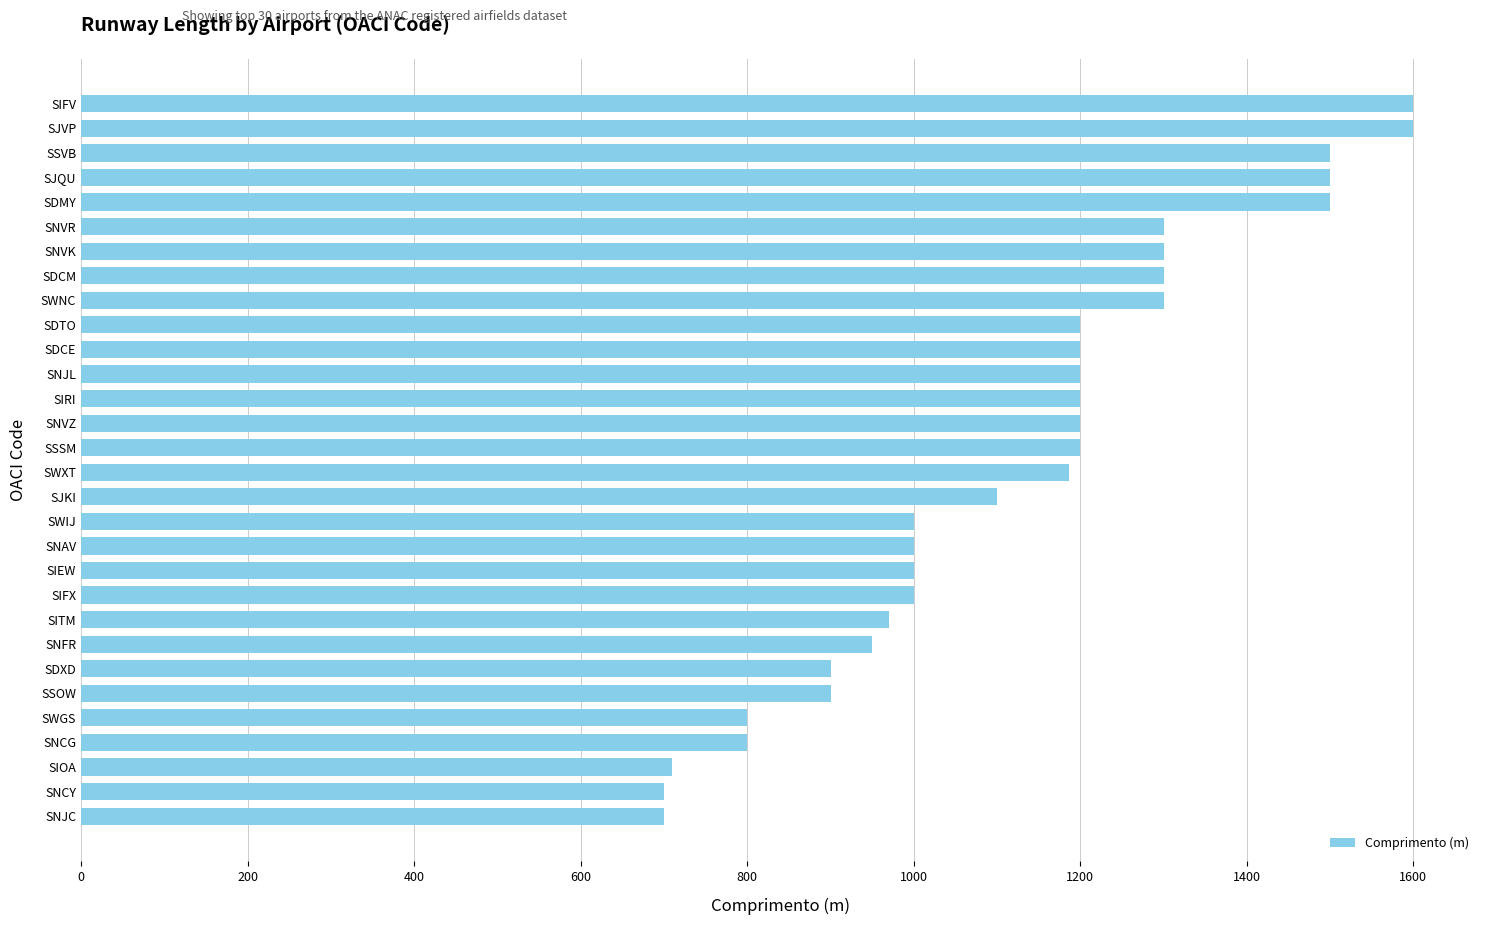

What is the minimum value shown in the chart?

700